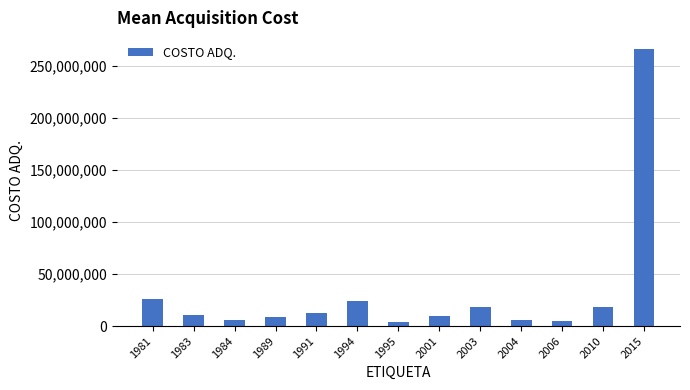

The value at 2015 is 83507517.1. True or false?

False